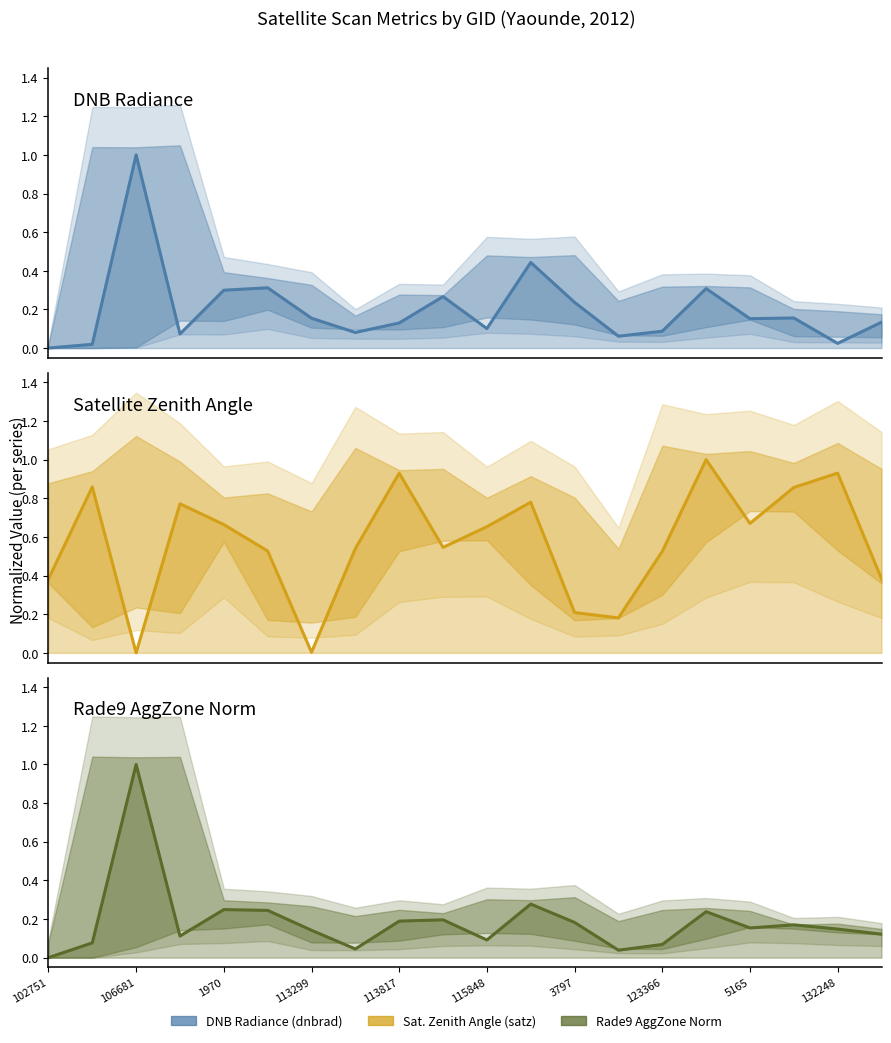

What position from the left is 17?

18